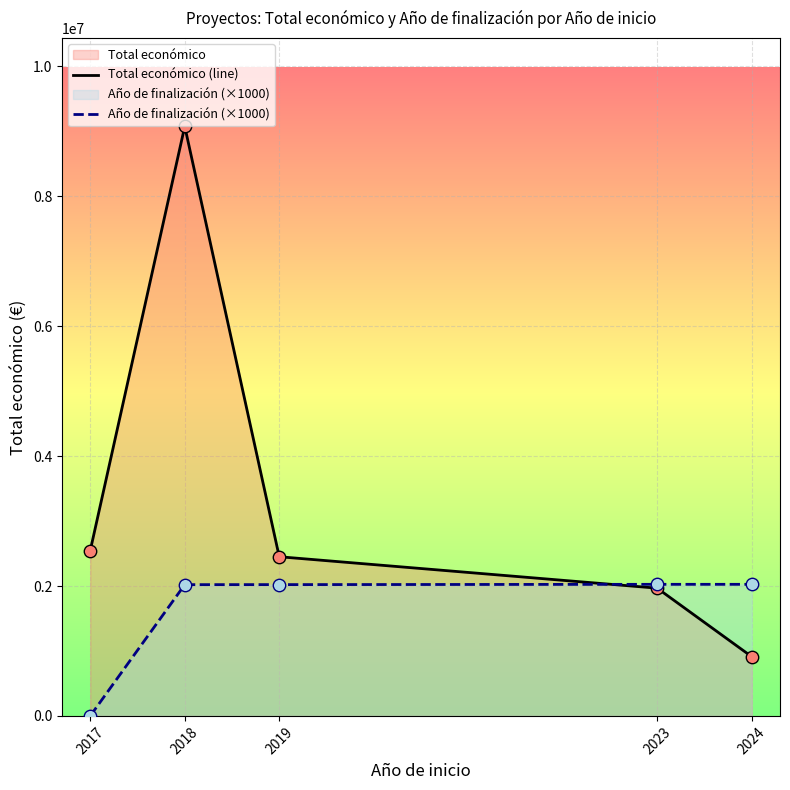

What are all the series names shown in the legend?

Total económico (line), Año de finalización (×1000)